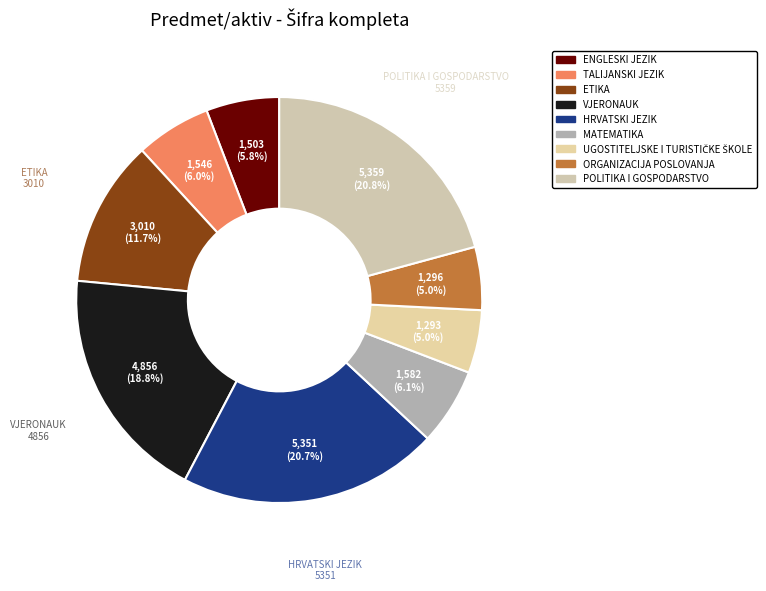

What is the largest slice in the pie chart?

POLITIKA I GOSPODARSTVO